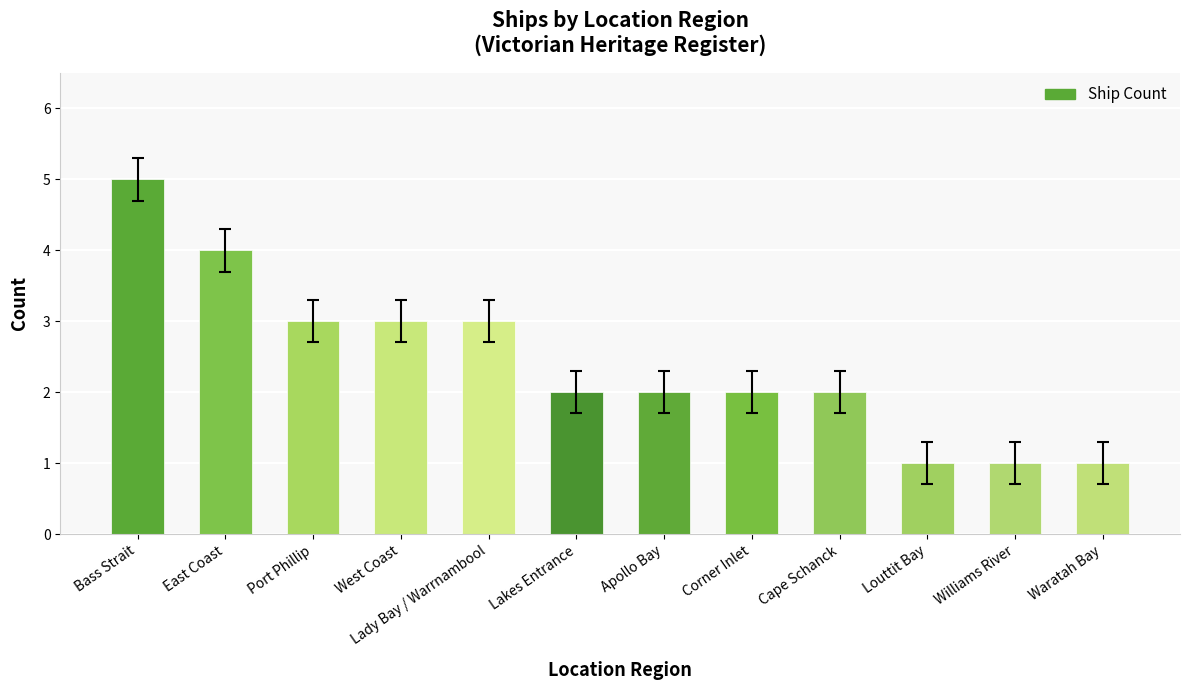

At which category does the chart reach its peak across all series?

Bass Strait